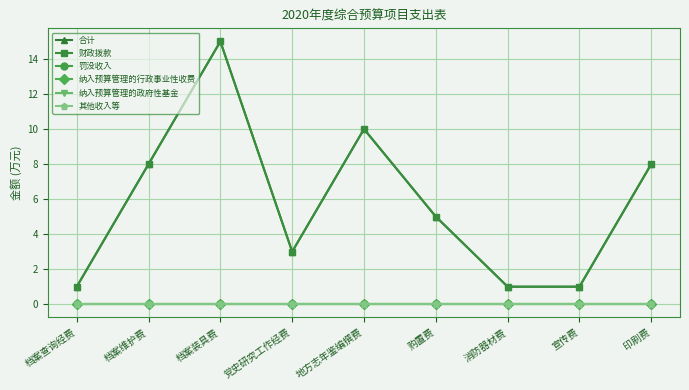

Does the chart display data point markers on the line(s)?

Yes